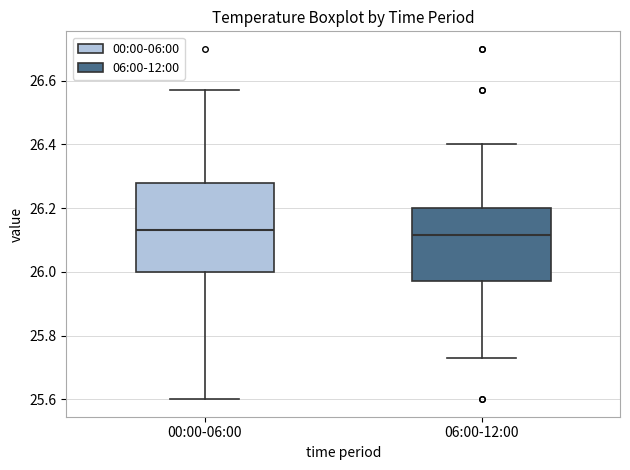

Reading left to right, read every box against the y-axis: the position of its median line, the range the box covers, and the ends of its whiskers. The values are not printed on the chart, so give them approximately, as read against the axis.

00:00-06:00: median 26.14, box 26.00 to 26.28, whiskers 25.60 to 26.58
06:00-12:00: median 26.12, box 25.98 to 26.20, whiskers 25.74 to 26.40